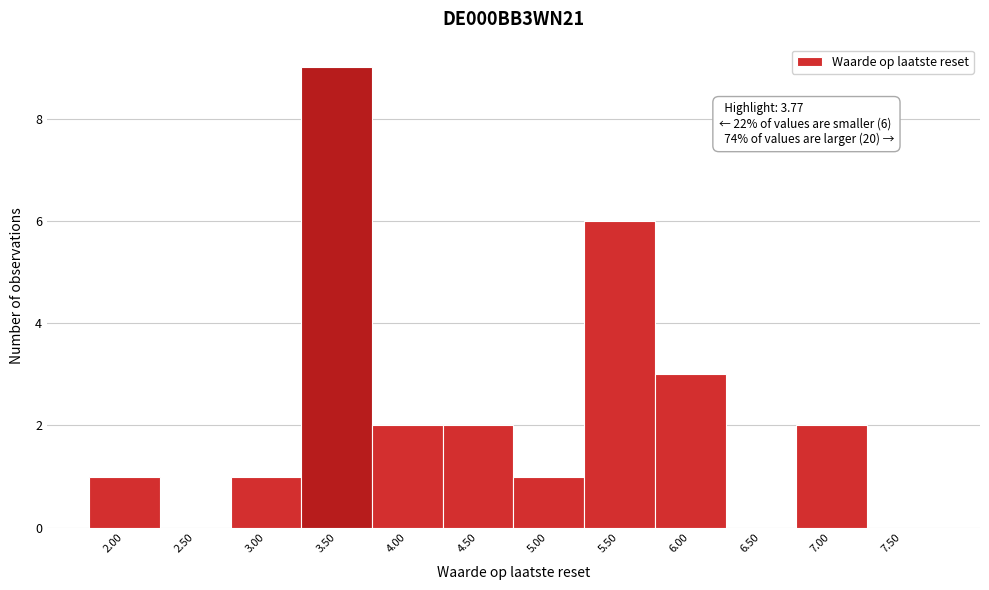

Reading left to right, list all the values displayed in this chart.

2.00=1	2.50=0	3.00=1	3.50=9	4.00=2	4.50=2	5.00=1	5.50=6	6.00=3	6.50=0	7.00=2	7.50=0